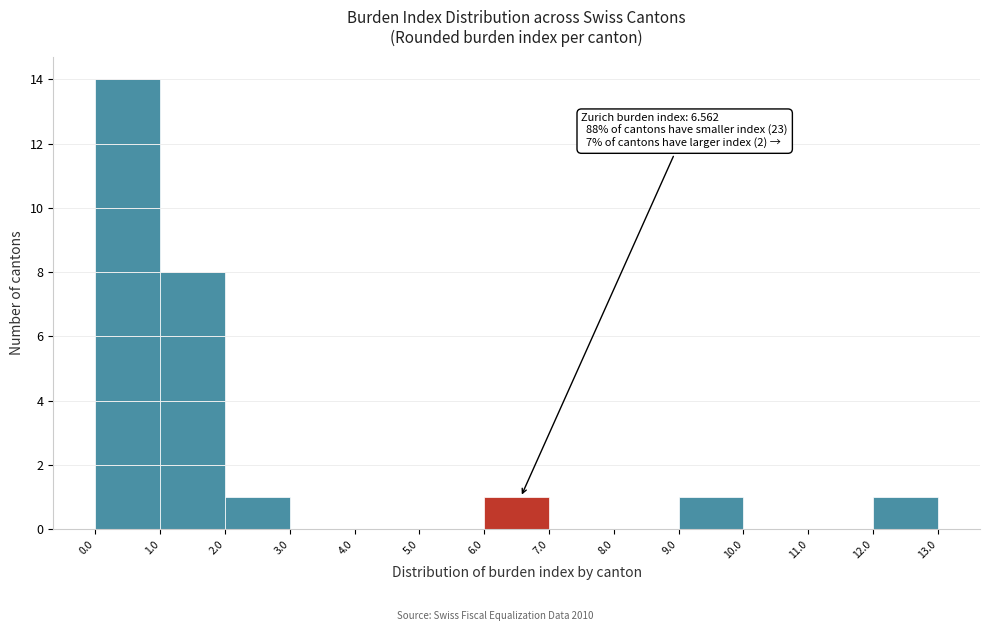

Over which range of the x-axis is the bar tallest?

0.0 to 1.0